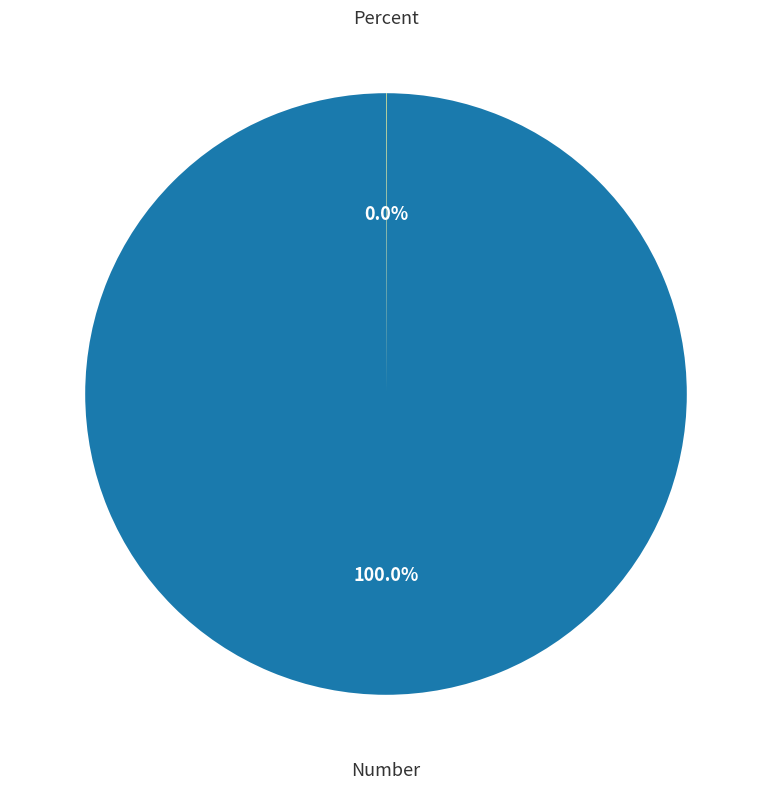

Does any single category account for the majority?

Yes